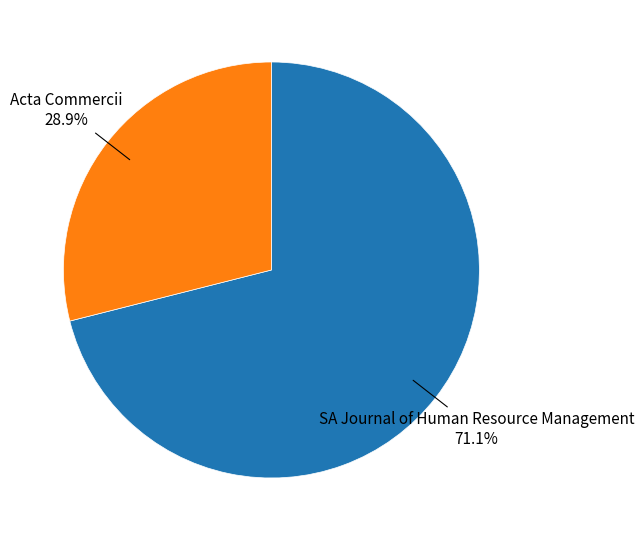

How many slices are in this pie chart?

2